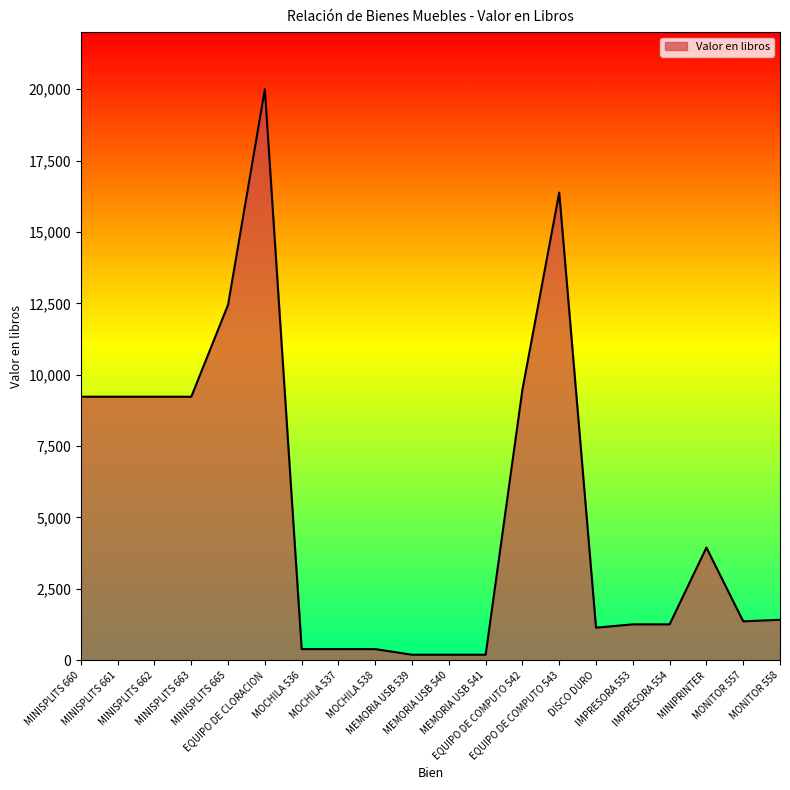

Does the chart have visible grid lines?

No